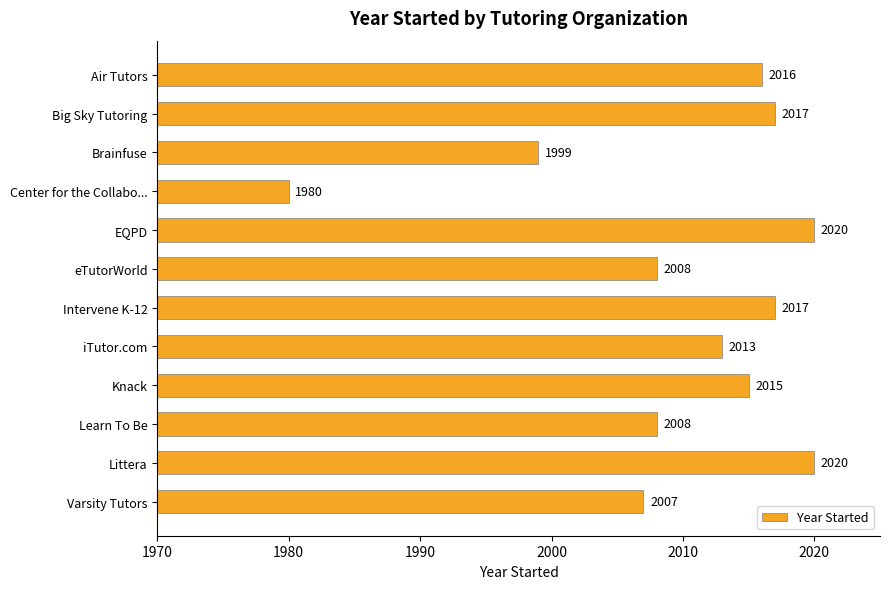

Between eTutorWorld and EQPD, which is larger?

EQPD